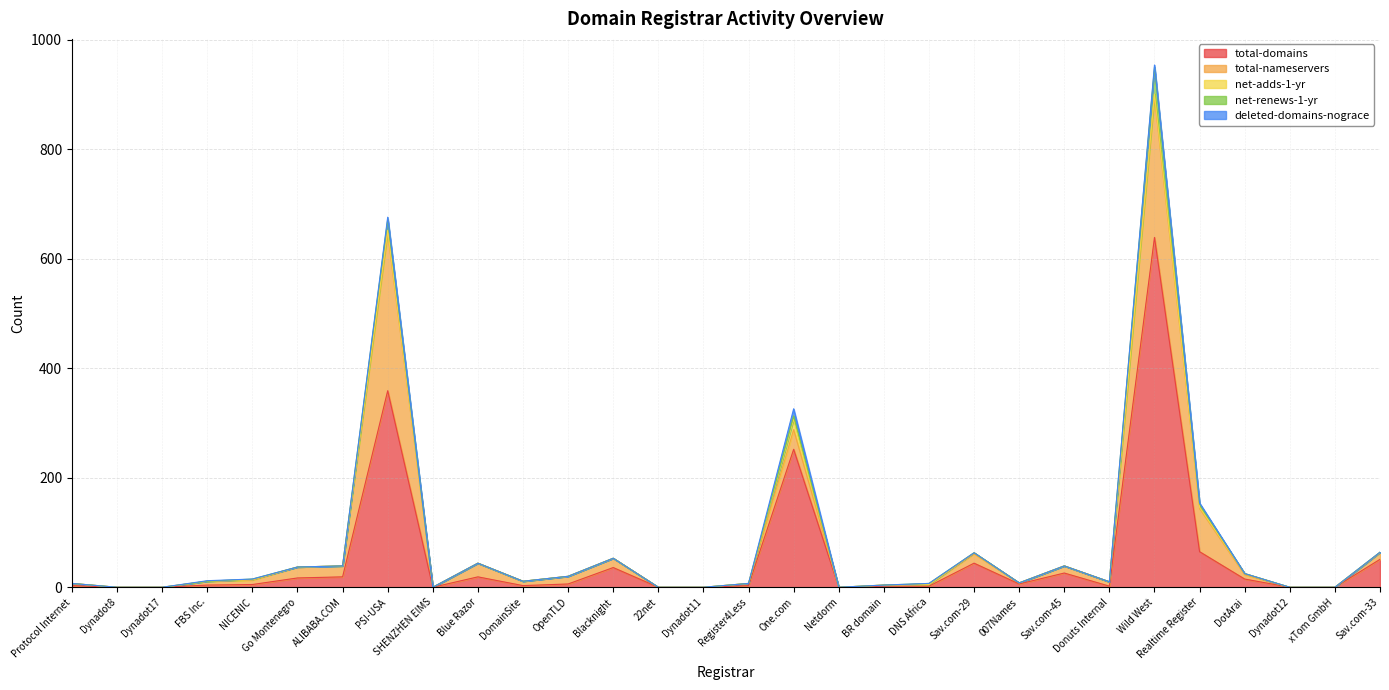

The total-domains series shows 1 at DNS Africa. True or false?

False